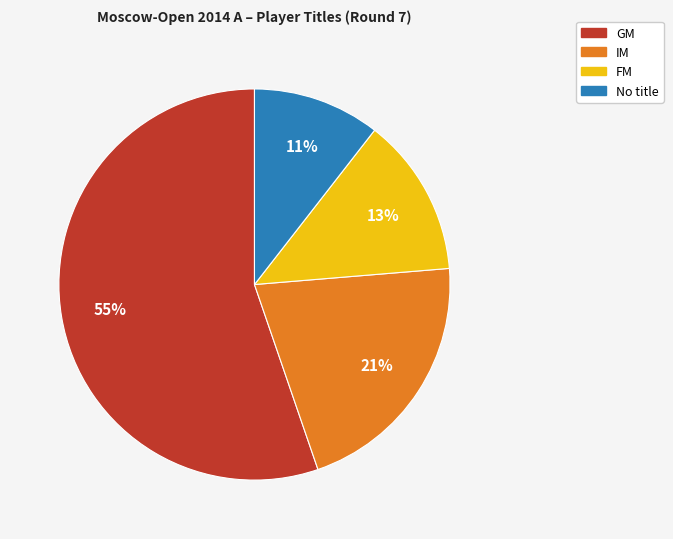

To the nearest percent, what is the average slice percentage?

25%